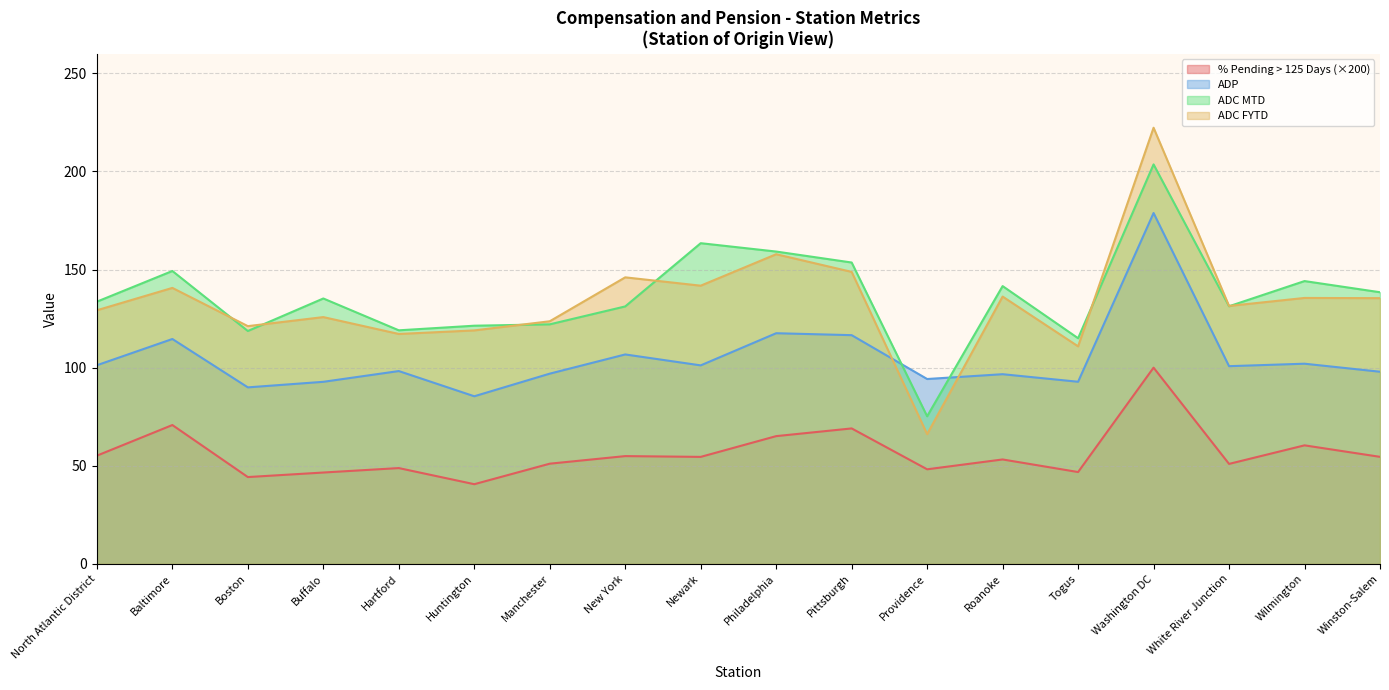

What is the value of the % Pending > 125 Days point at the 4th from the left?

46.5